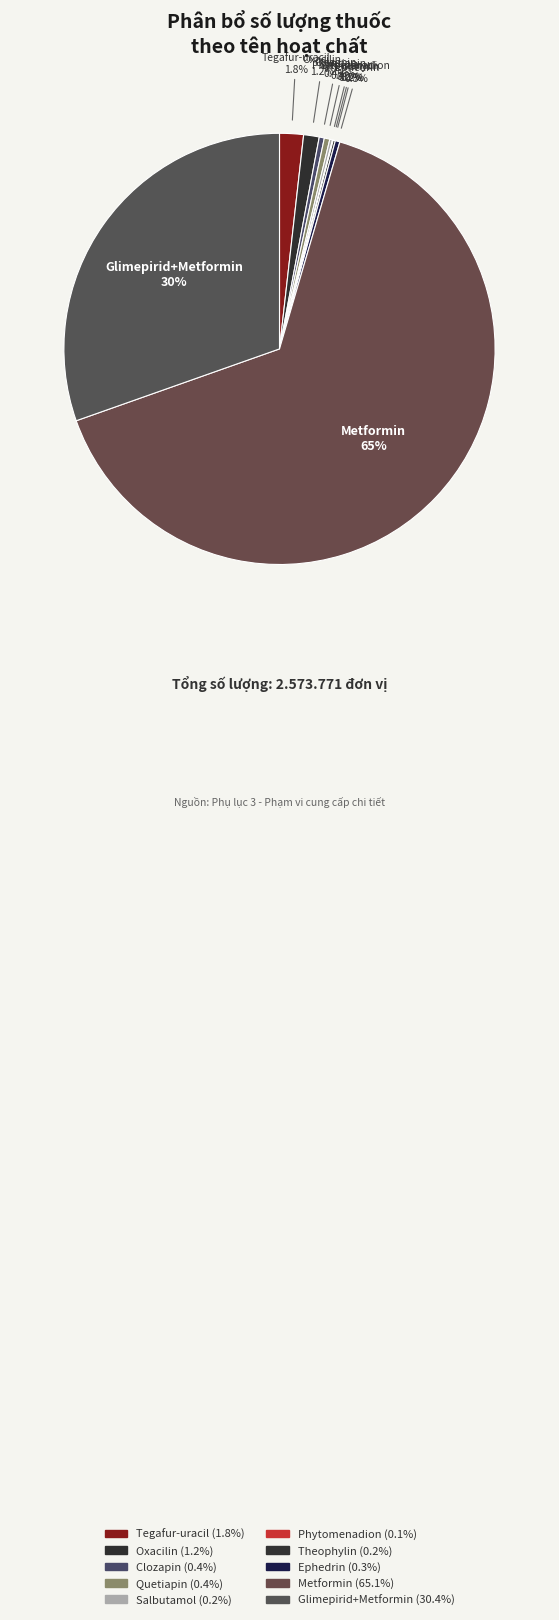

What is the change in value from Clozapin to Phytomenadion?

-8450